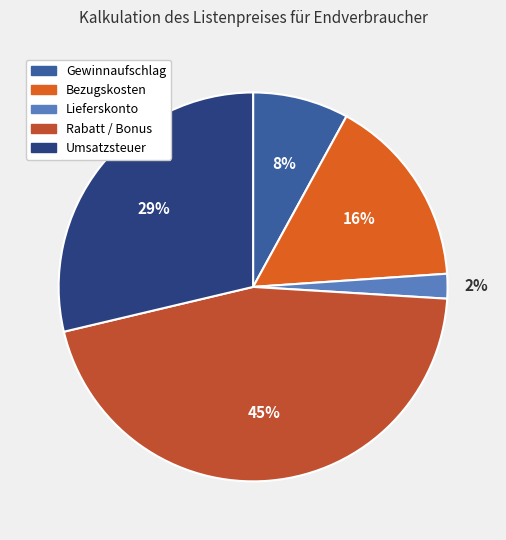

Which category has the biggest portion of the pie?

Rabatt / Bonus